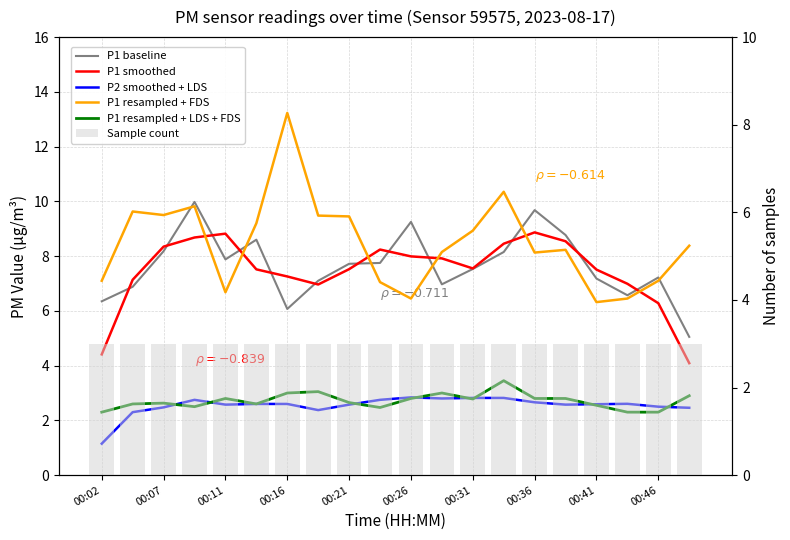

True or false: P1 baseline has a value of 7.2 at 00:46.

True